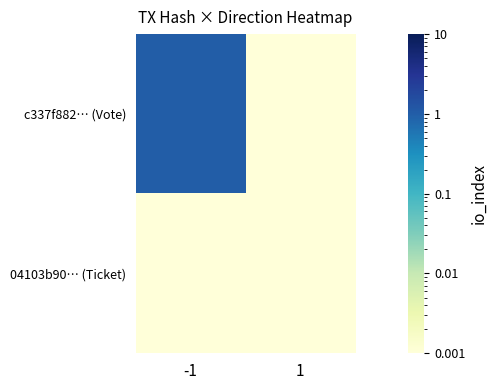

Between -1 and 1, which is larger?

-1